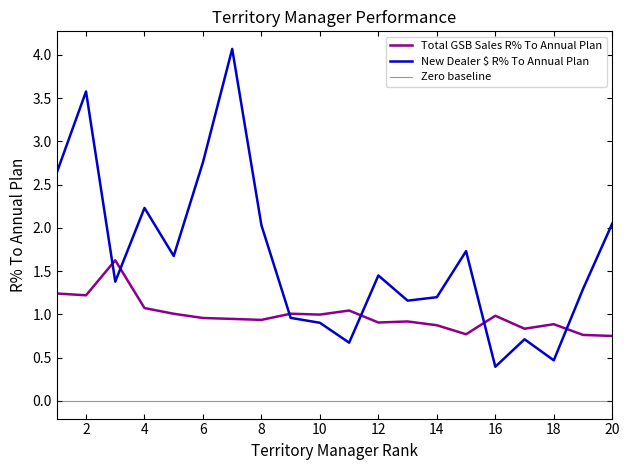

Reading left to right, list all the values displayed in this chart.

Total GSB Sales R% To Annual Plan: 1=1.2	2=1.2	3=1.6	4=1.1	5=1.0	6=1.0	7=0.9	8=0.9	9=1.0	10=1.0	11=1.0	12=0.9	13=0.9	14=0.9	15=0.8	16=1.0	17=0.8	18=0.9	19=0.8	20=0.8
New Dealer $ R% To Annual Plan: 1=2.6	2=3.6	3=1.4	4=2.2	5=1.7	6=2.8	7=4.1	8=2.0	9=1.0	10=0.9	11=0.7	12=1.5	13=1.2	14=1.2	15=1.7	16=0.4	17=0.7	18=0.5	19=1.3	20=2.1